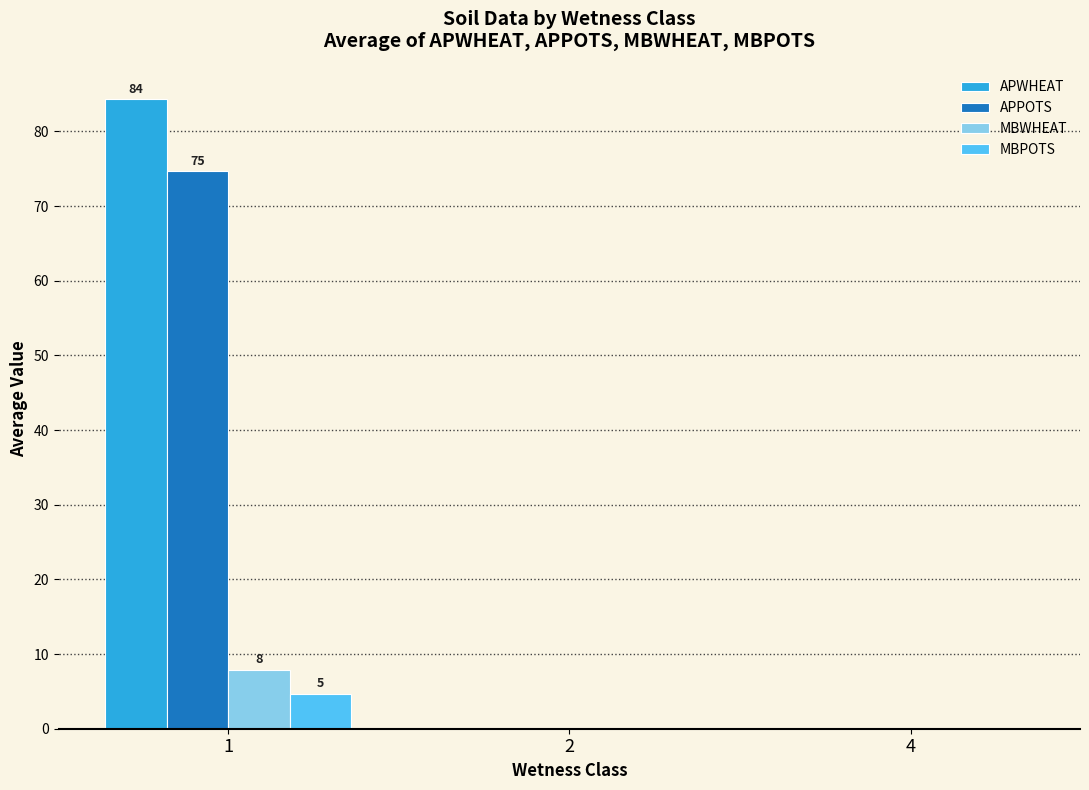

Reading left to right, extract all data points from this chart.

APWHEAT: 1=84.3	2=0.0	4=0.0
APPOTS: 1=74.6	2=0.0	4=0.0
MBWHEAT: 1=7.9	2=0.0	4=0.0
MBPOTS: 1=4.6	2=0.0	4=0.0